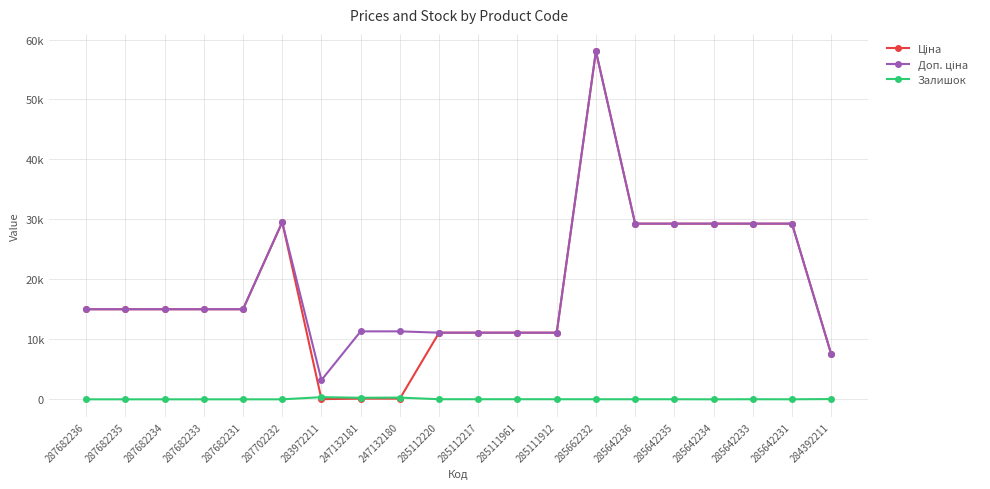

At which label does Ціна reach its minimum?

283972211